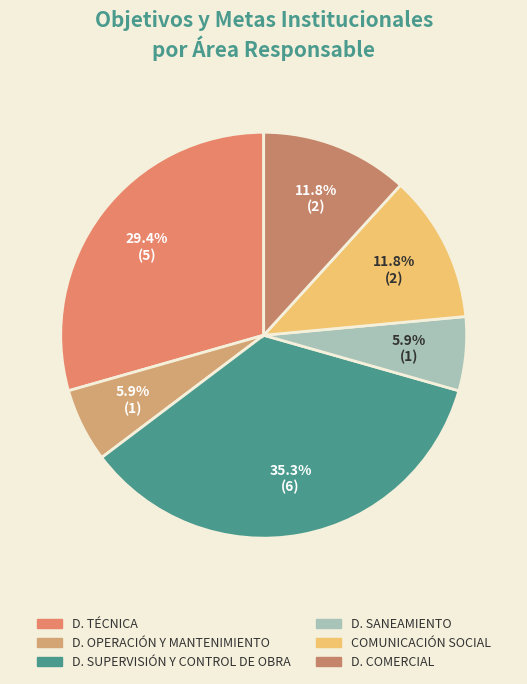

What percentage is the D. OPERACIÓN Y MANTENIMIENTO slice, to the nearest percent?

6%